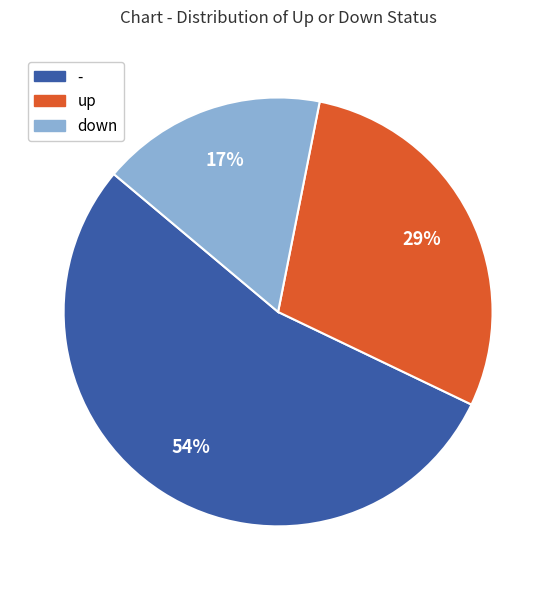

To the nearest percent, what percentage of the pie is -?

54%